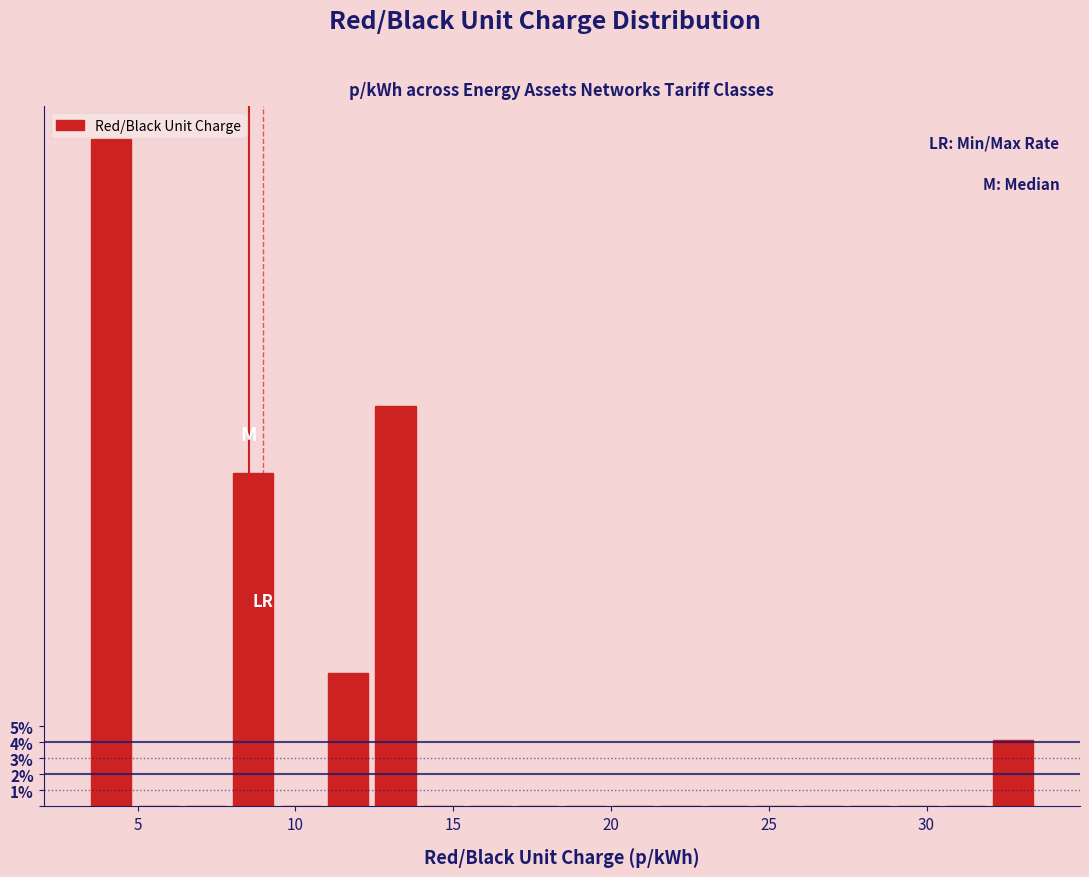

Read against the x-axis, roughly where is the centre of the tallest bar?

4.0